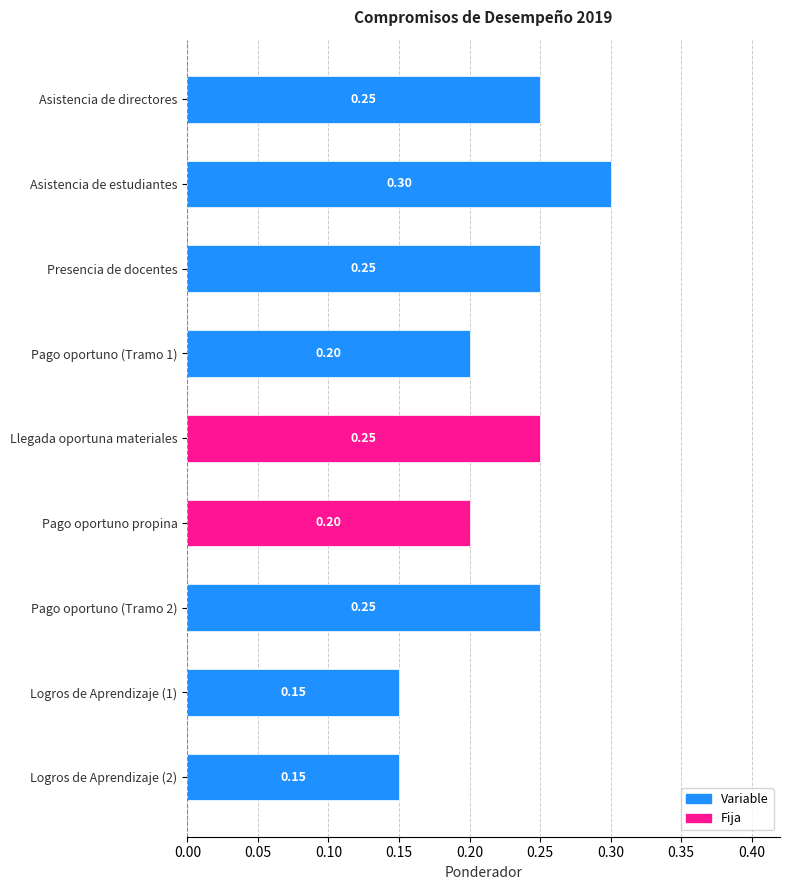

What is the change in value from Pago oportuno propina to Asistencia de estudiantes?

+0.1